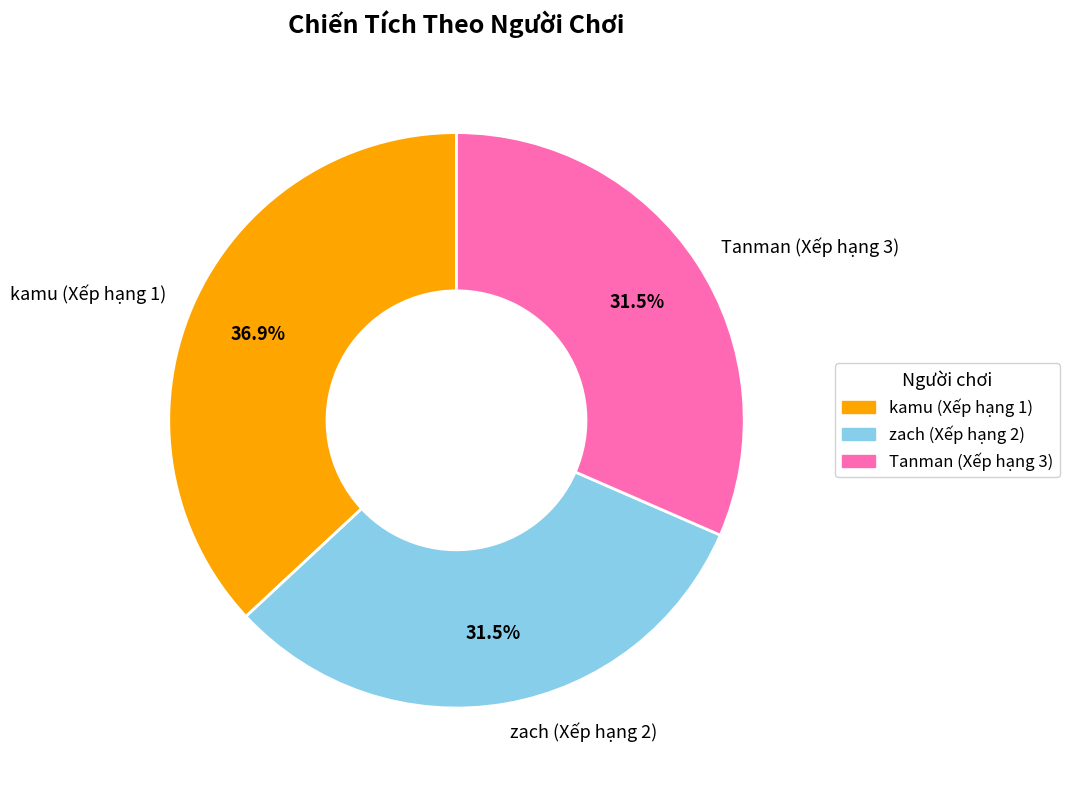

Which category has the biggest portion of the pie?

kamu (Xếp hạng 1)